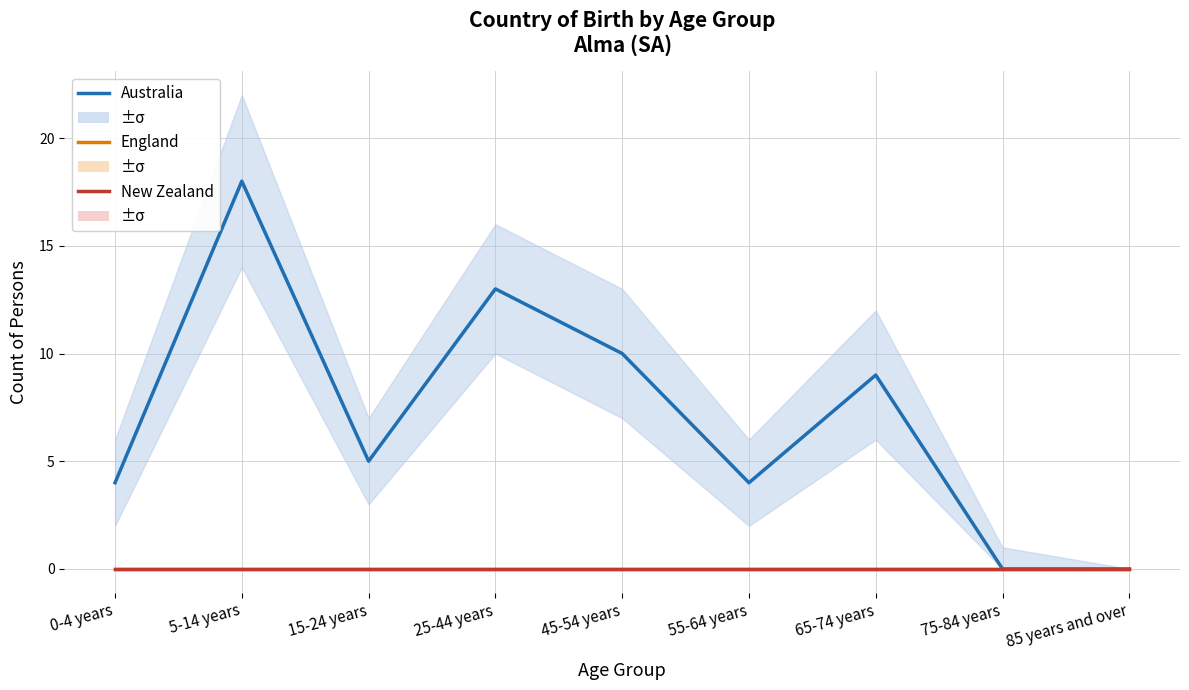

What is the greatest value displayed?

18